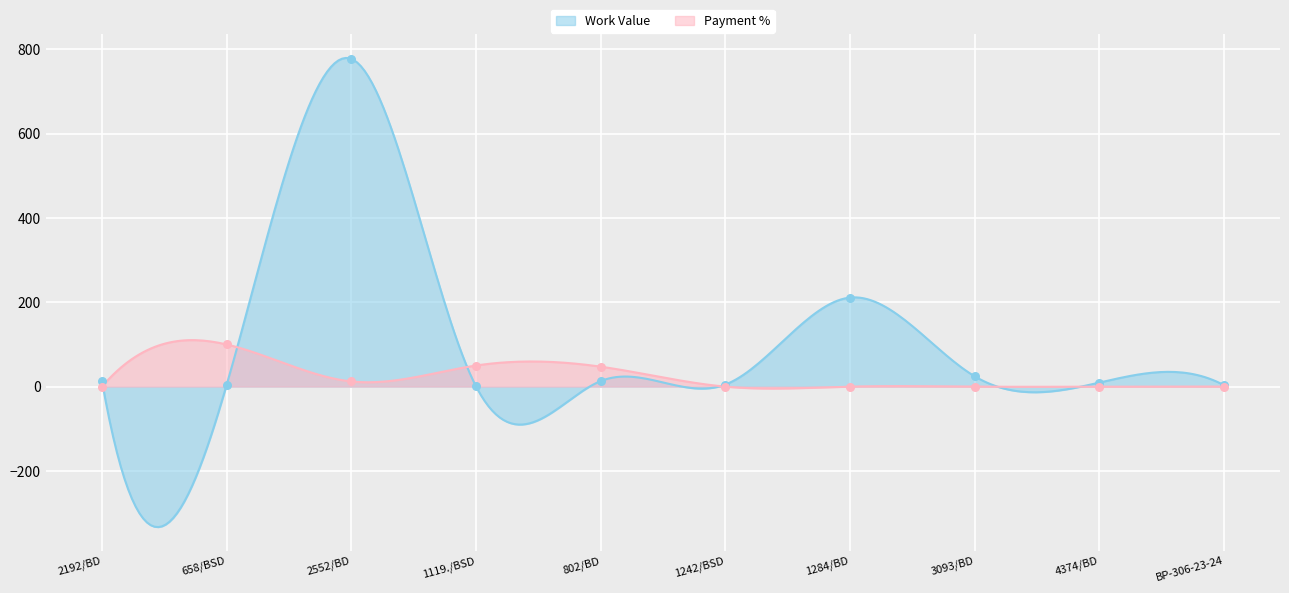

What is the total value across all series at 658/BSD?

103.9